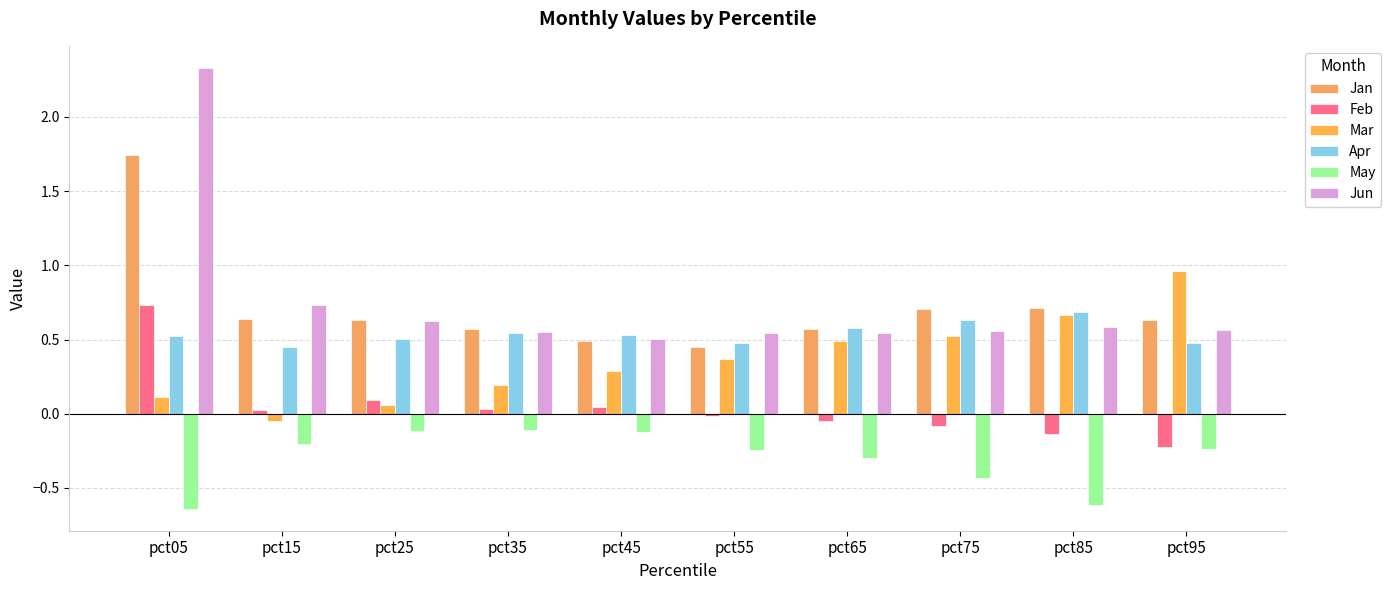

What are all the series names shown in the legend?

Jan, Feb, Mar, Apr, May, Jun